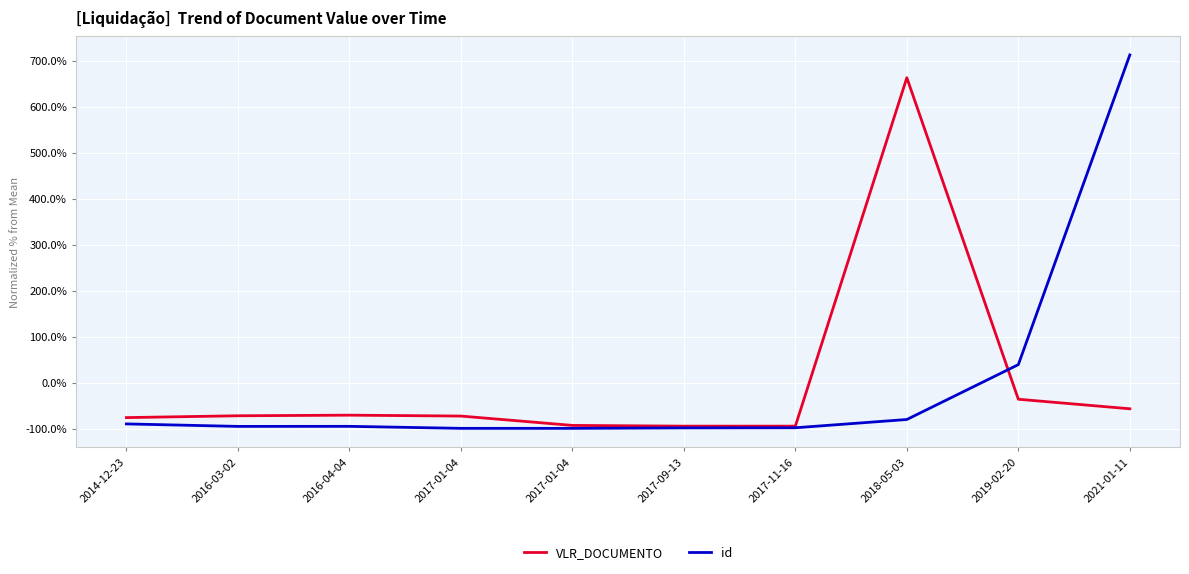

How many values in id are below zero?

8